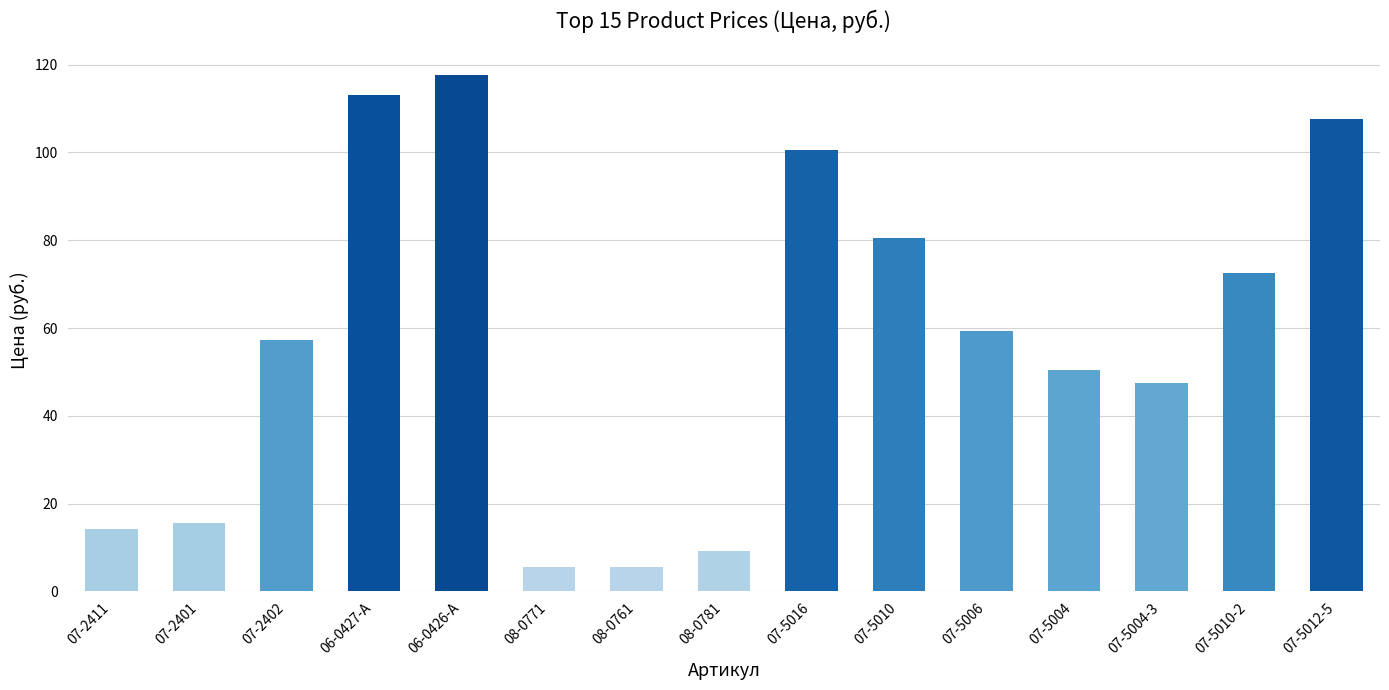

What is the smallest value displayed?

5.5